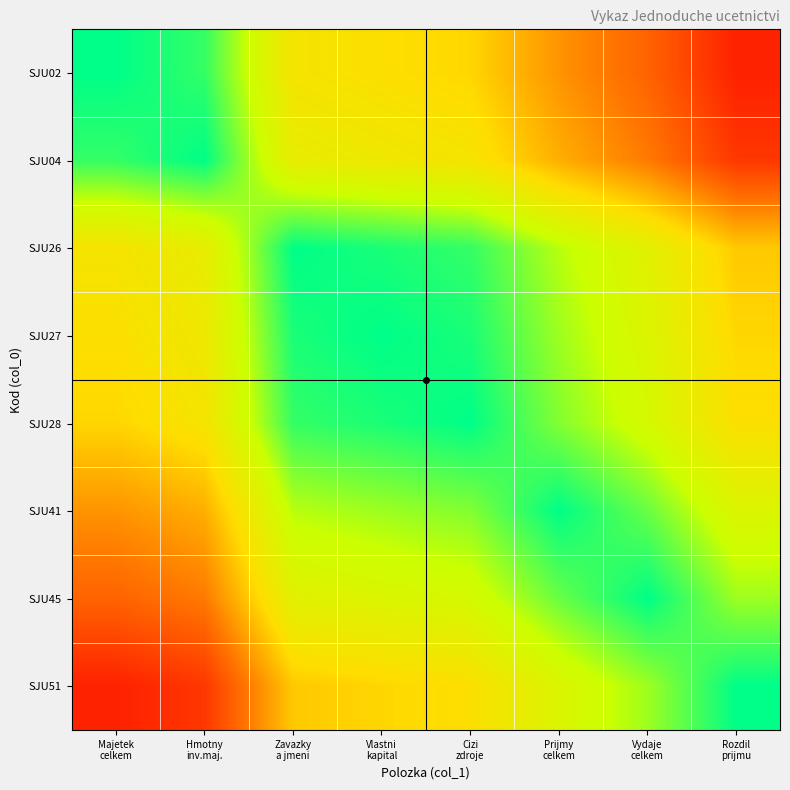

How many data points does each series have?

8